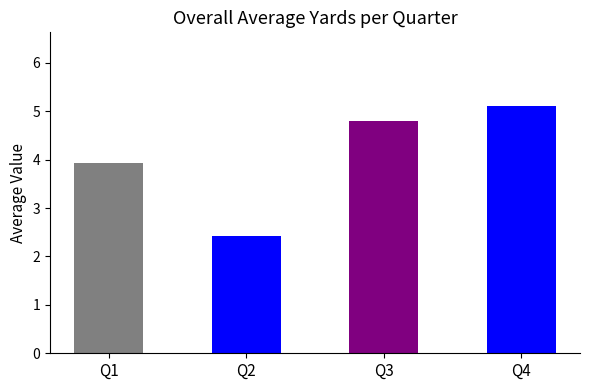

What is the change in value from Q3 to Q4?

+0.3